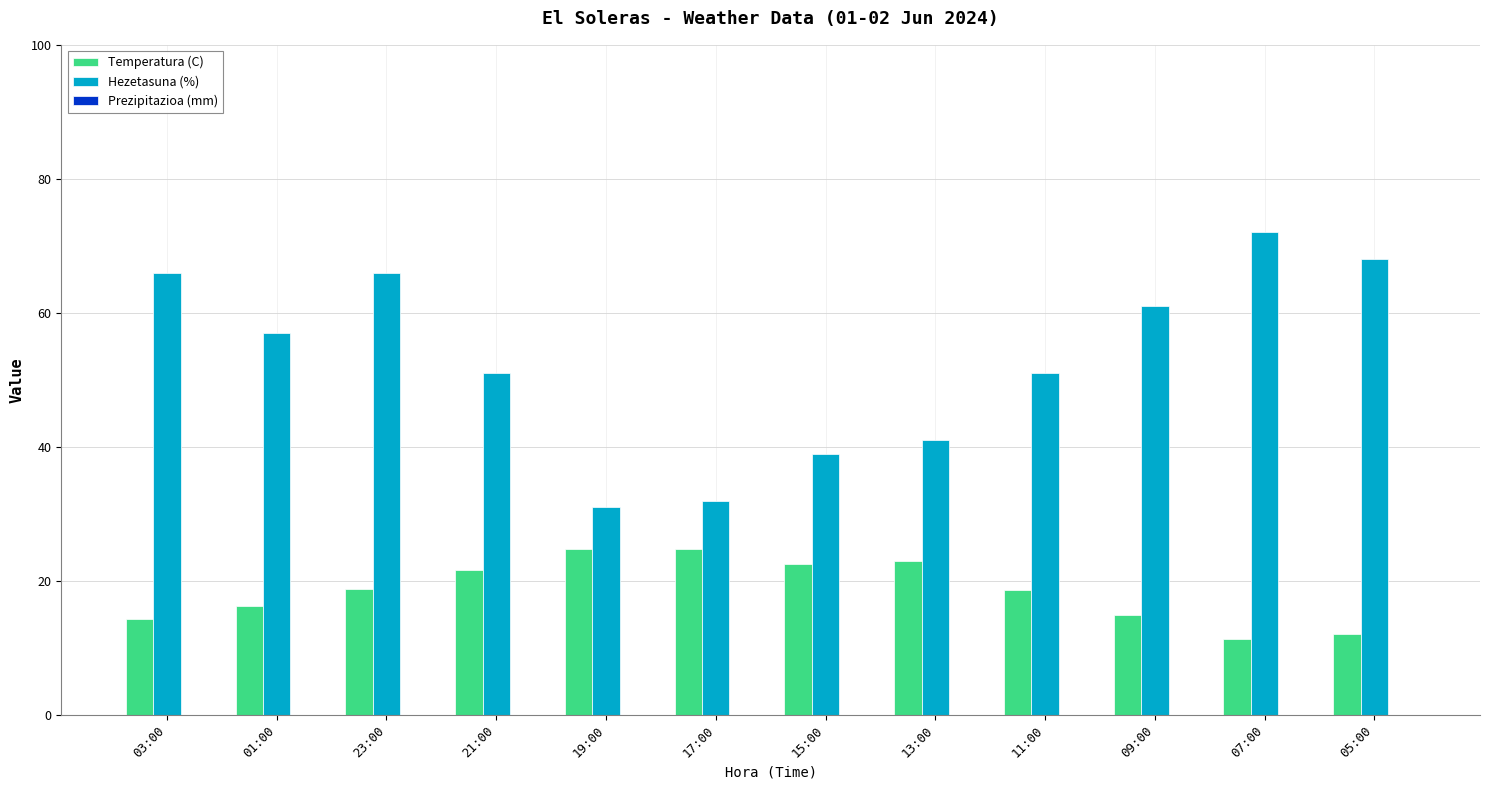

How many bars are there in each group?

2